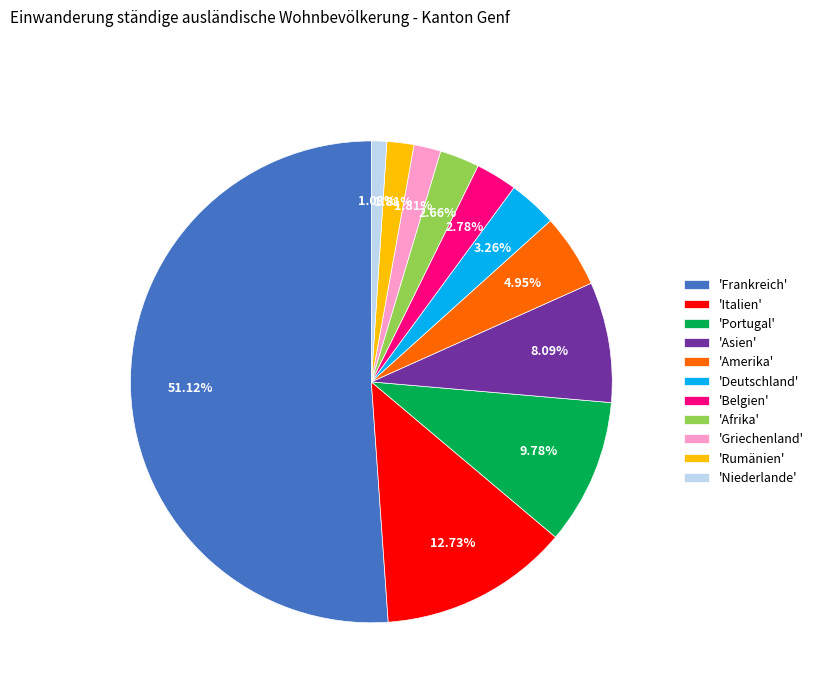

Which has a higher value, 'Italien' or 'Amerika'?

'Italien'